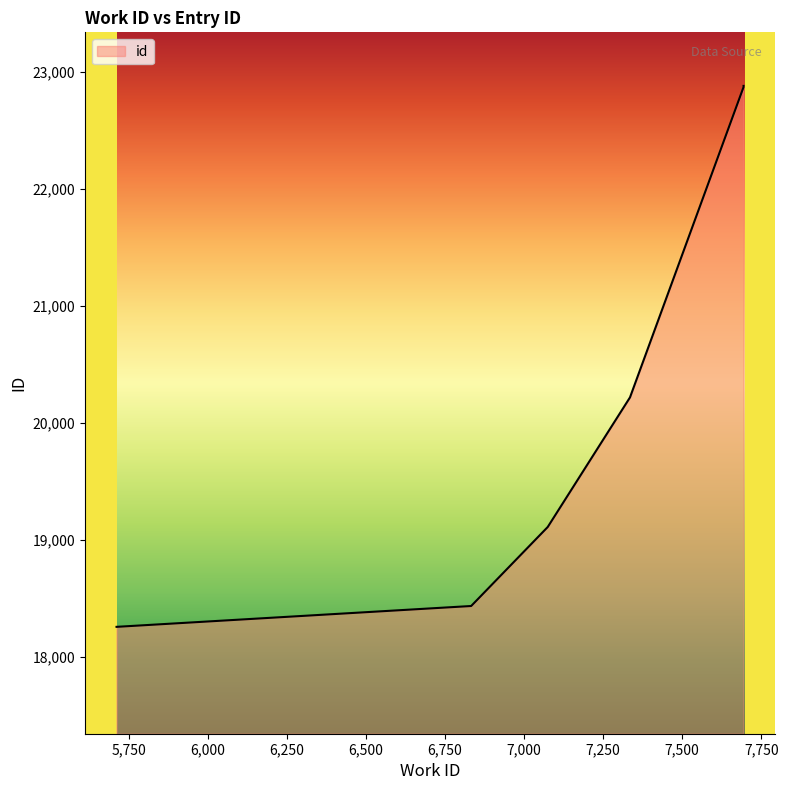

Which label corresponds to the largest value in the chart?

7694